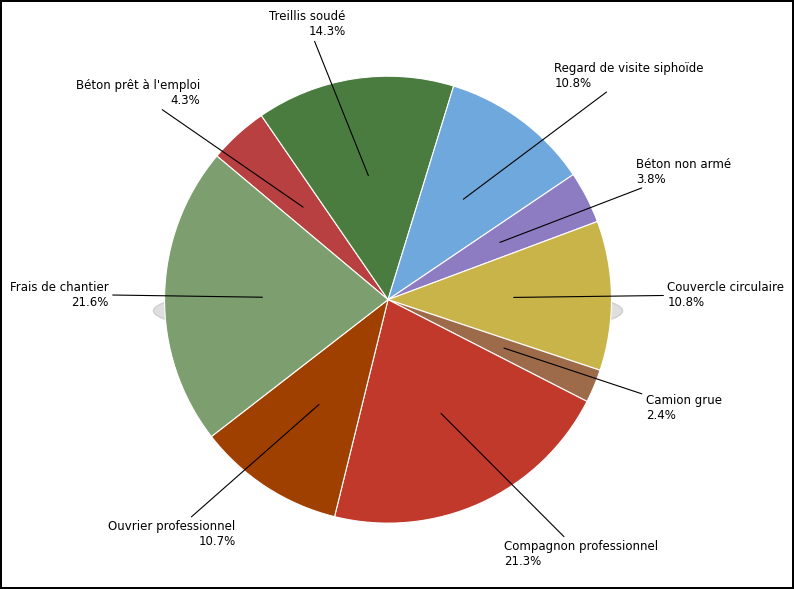

True or false: Regard de visite siphoïde accounts for 11% of the total.

True